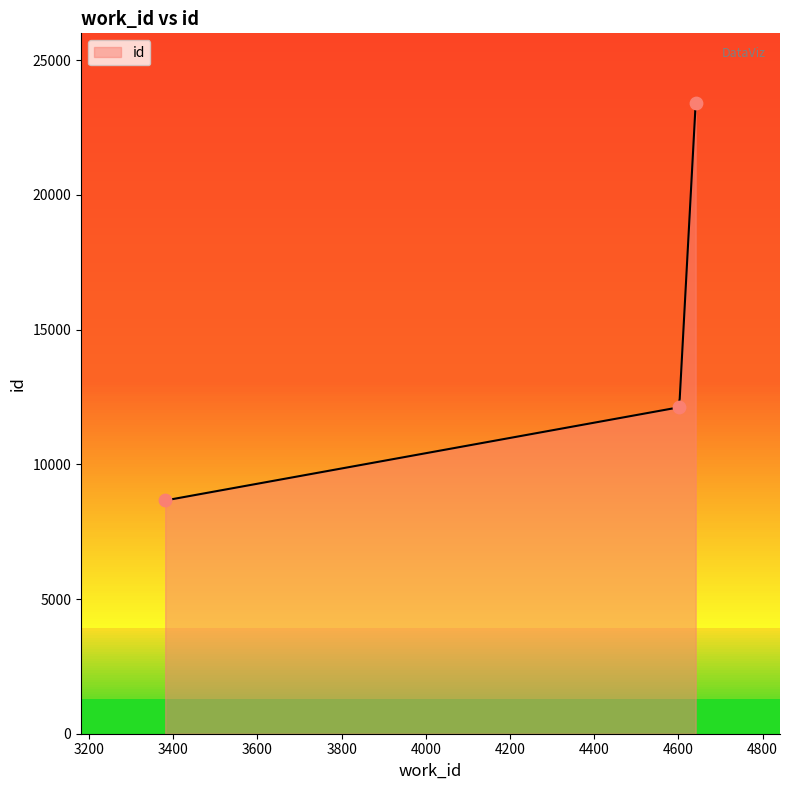

Which has a higher value, 3381 or 4641?

4641